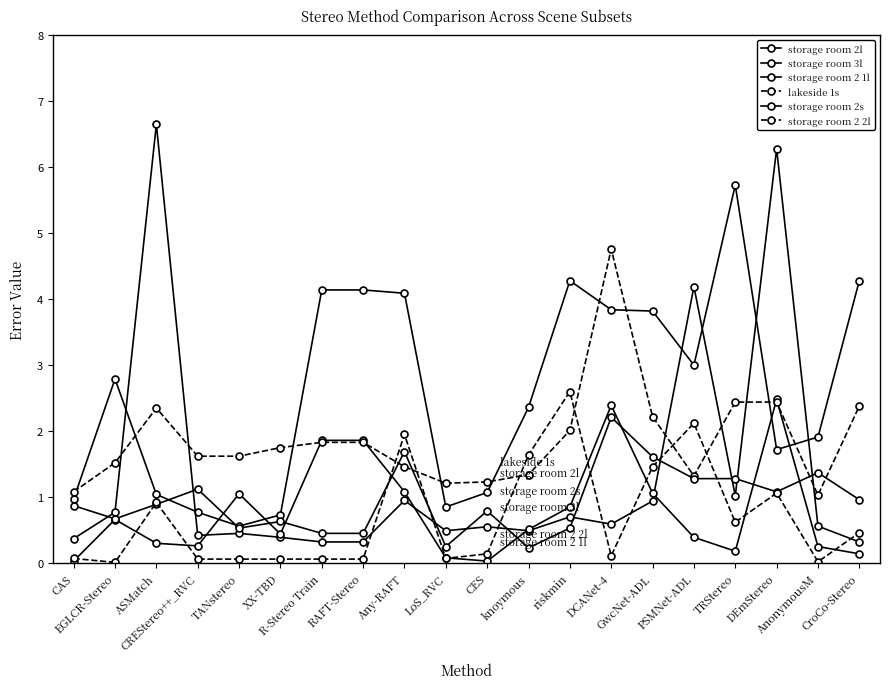

At which category does storage room 3l reach its first local valley?

CREStereo++_RVC